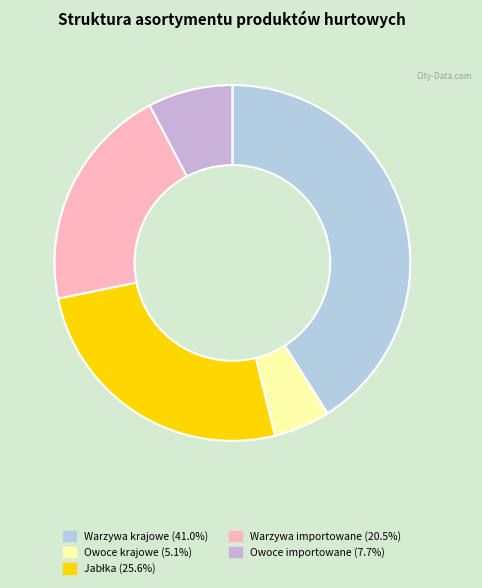

Rank the categories by value from lowest to highest.

Owoce krajowe, Owoce importowane, Warzywa importowane, Jabłka, Warzywa krajowe